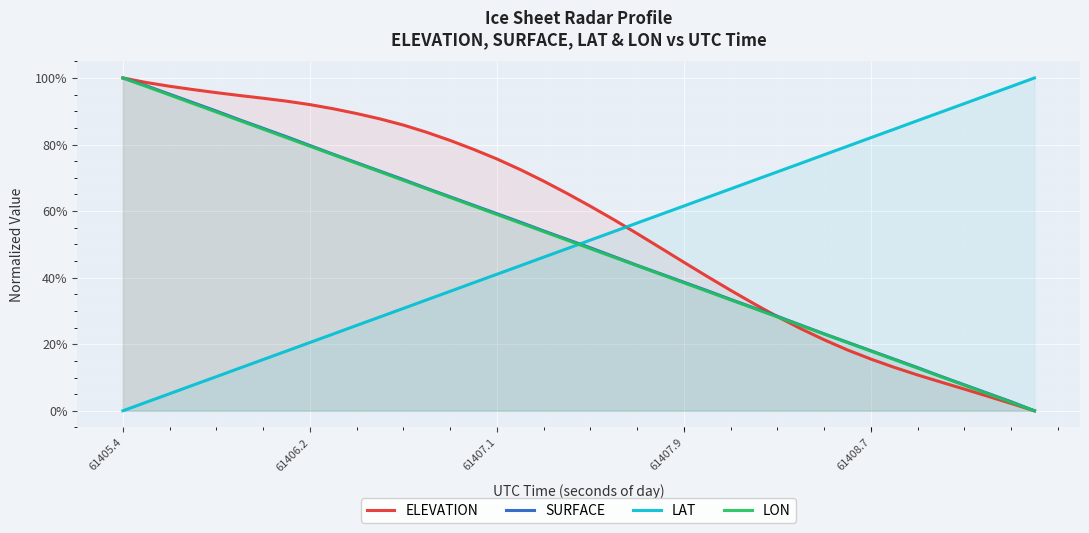

What are all the series names shown in the legend?

ELEVATION, SURFACE, LAT, LON